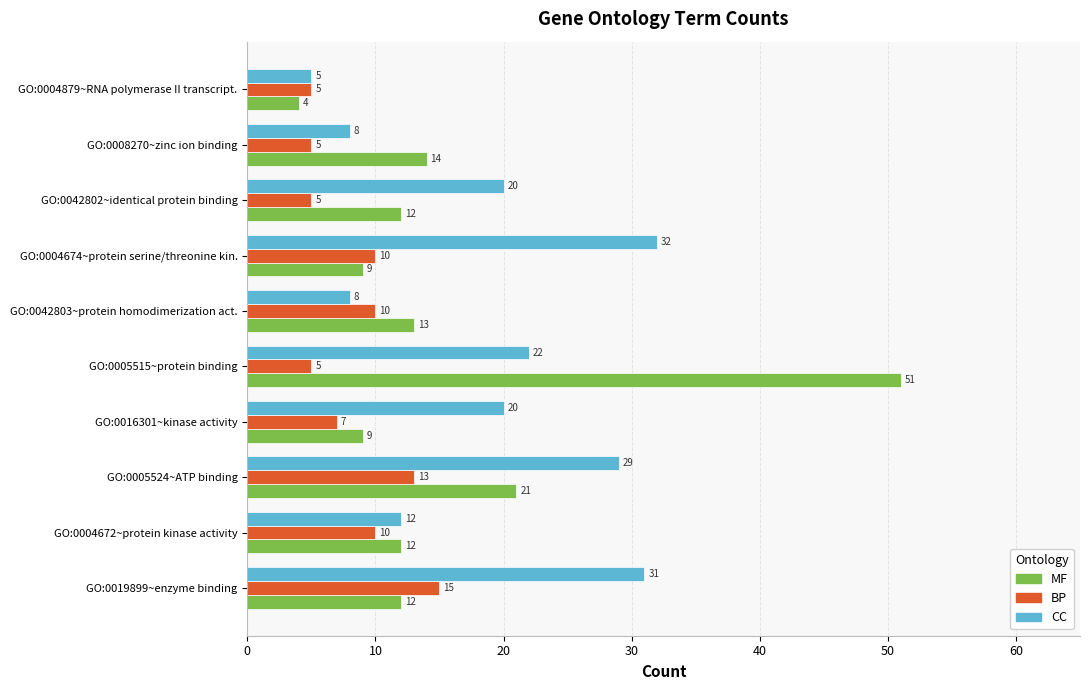

Which category has the lowest value in the CC series?

GO:0004879~RNA polymerase II transcript.